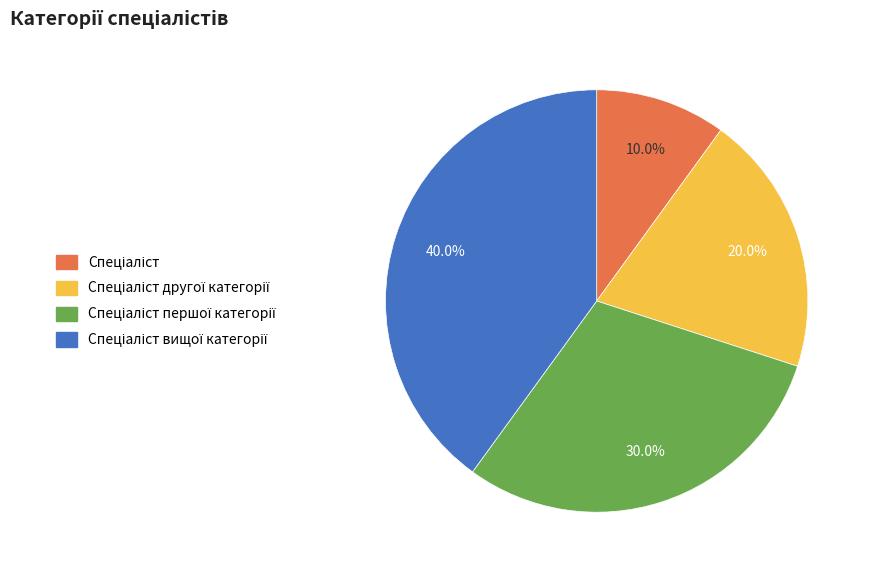

Is there a majority slice in this chart?

No